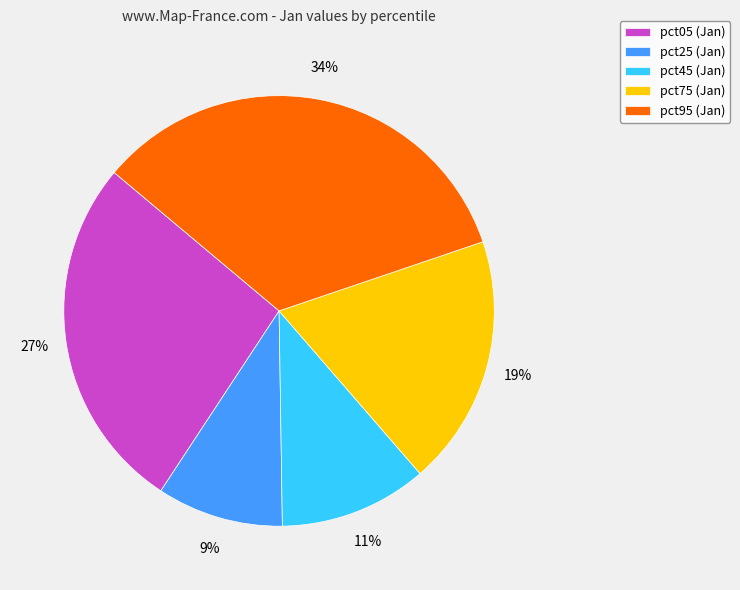

Is it true that pct05 (Jan) is 33% of the pie?

False